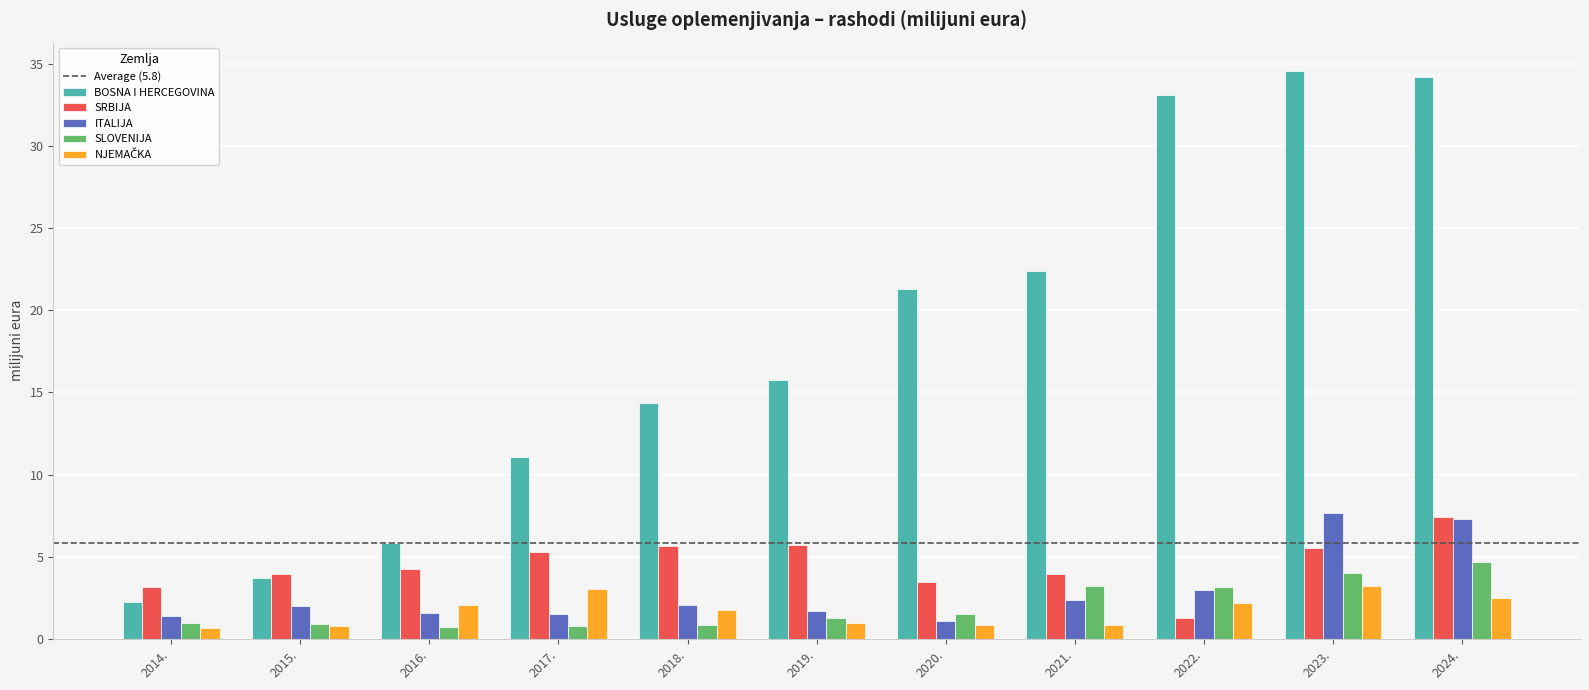

True or false: SRBIJA has a value of 1.7 at 2017..

False